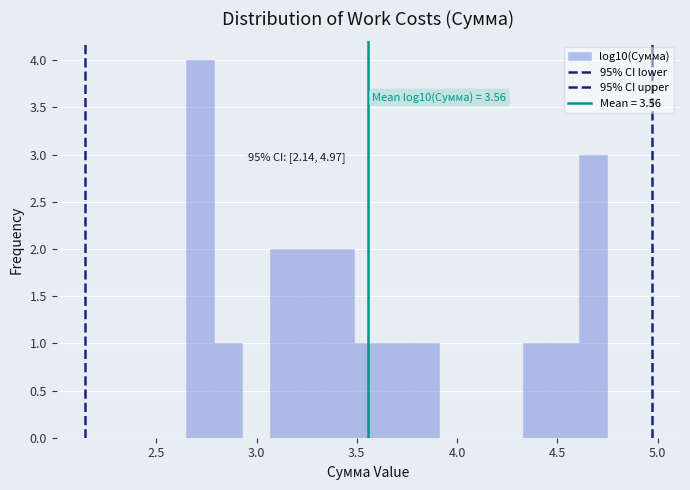

Around what value on the x-axis is the tallest bar? Give the approximate position of its centre, as read against the axis.

2.70